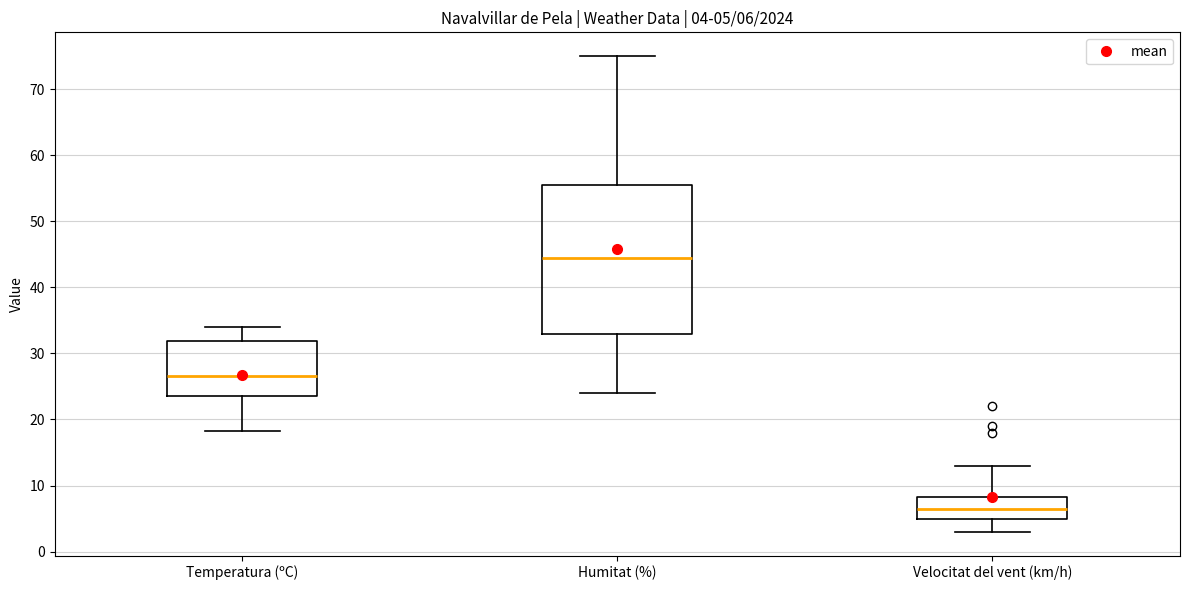

Which box's median line is the lowest?

Velocitat del vent (km/h)